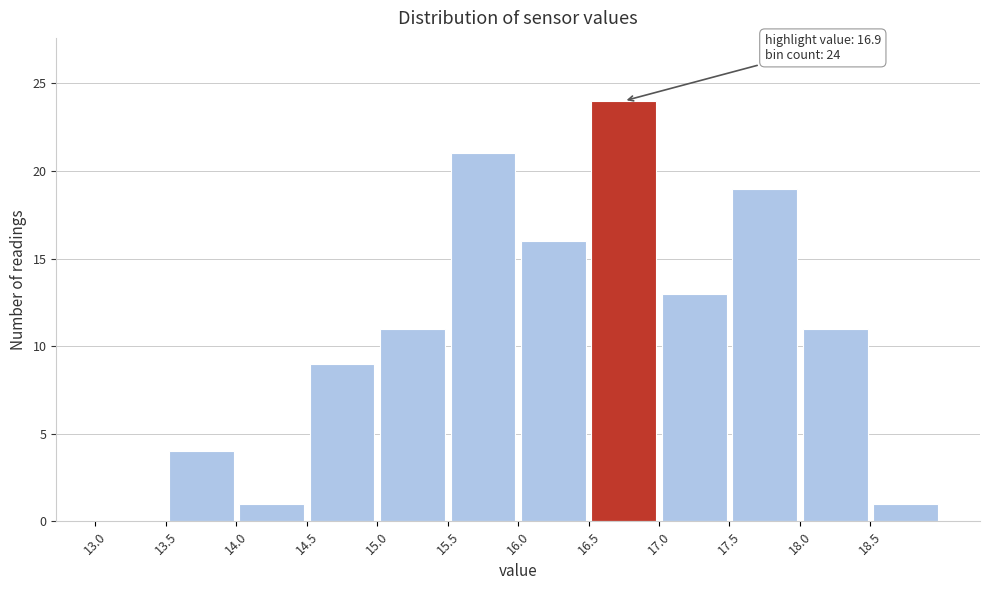

Which range on the x-axis has the tallest bar?

16.5 to 17.0